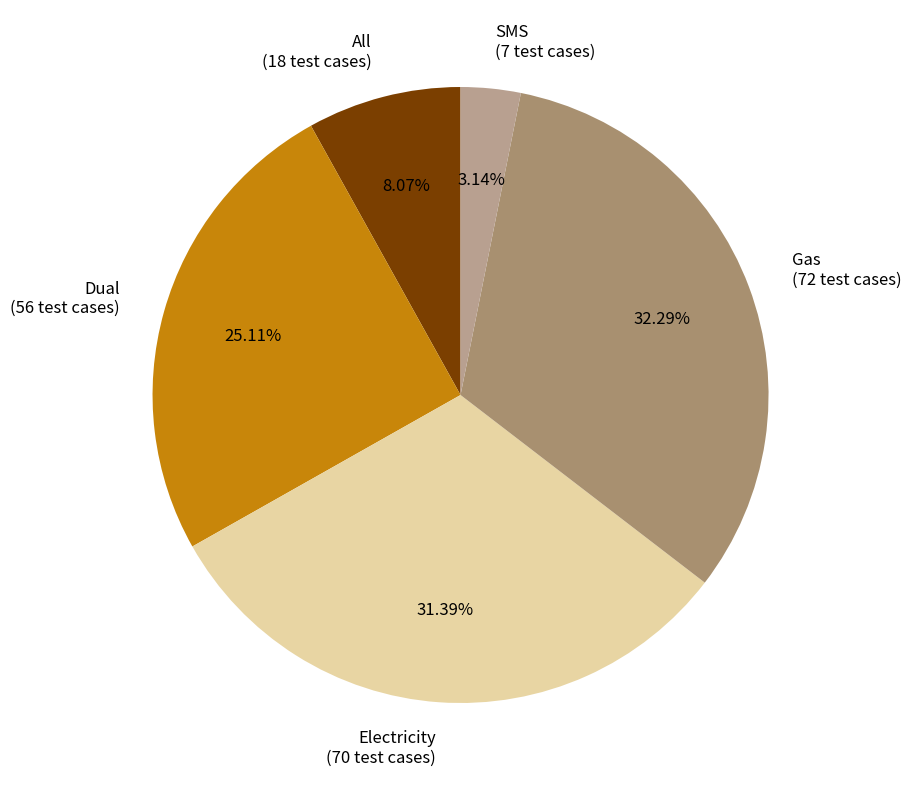

Rank the categories by value from highest to lowest.

Gas, Electricity, Dual, All, SMS